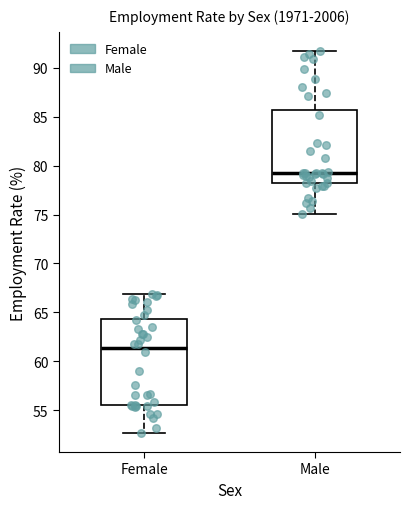

Which box is the tallest, from its lower edge to its upper edge?

Female